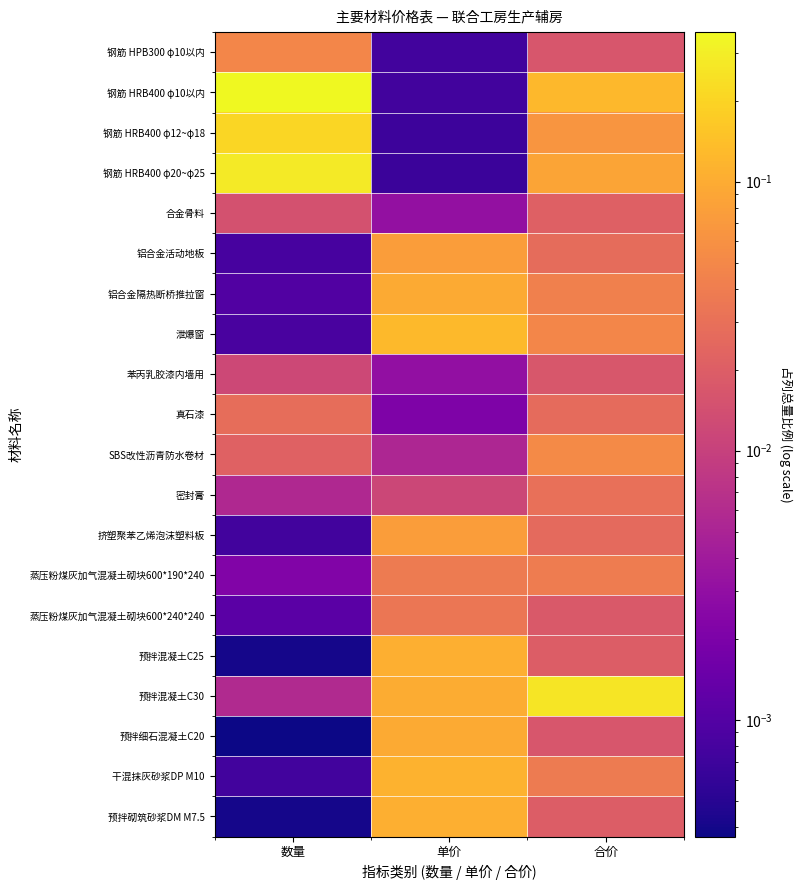

What is the greatest value displayed?

0.4